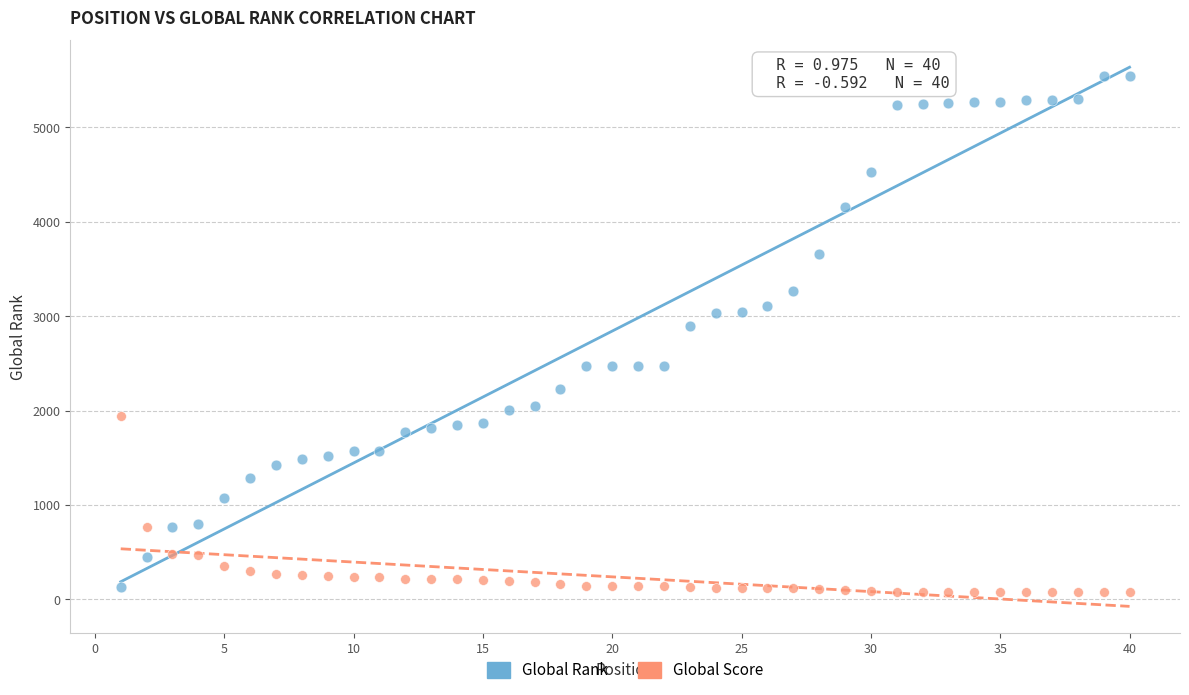

Which series has the widest spread of Y values?

Global Rank